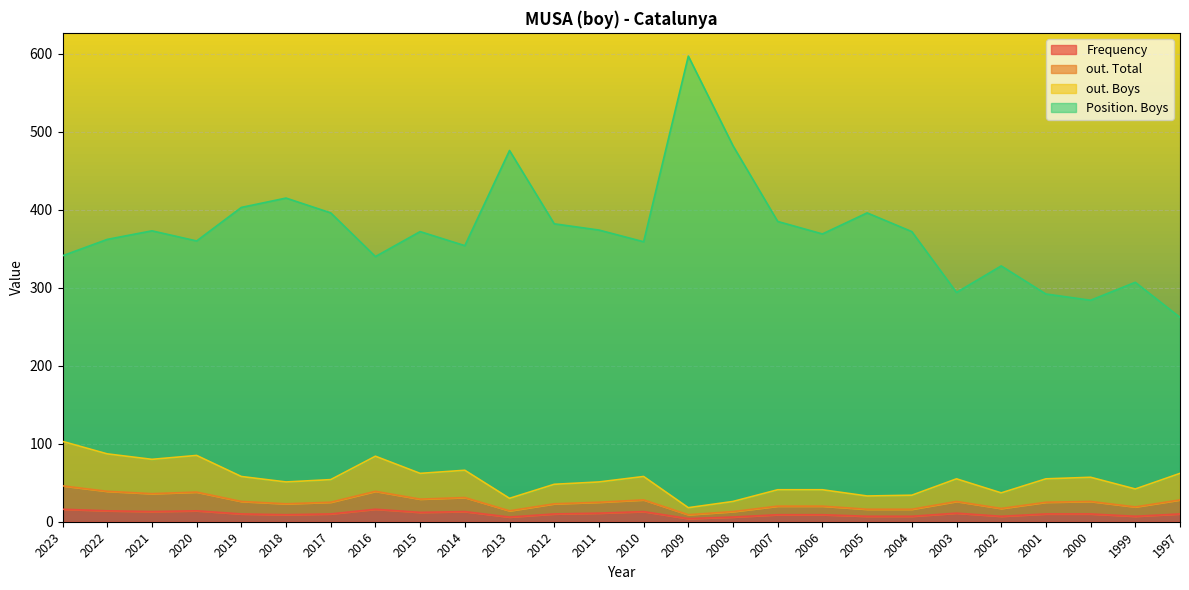

At which category is the sum across all series the highest?

2009